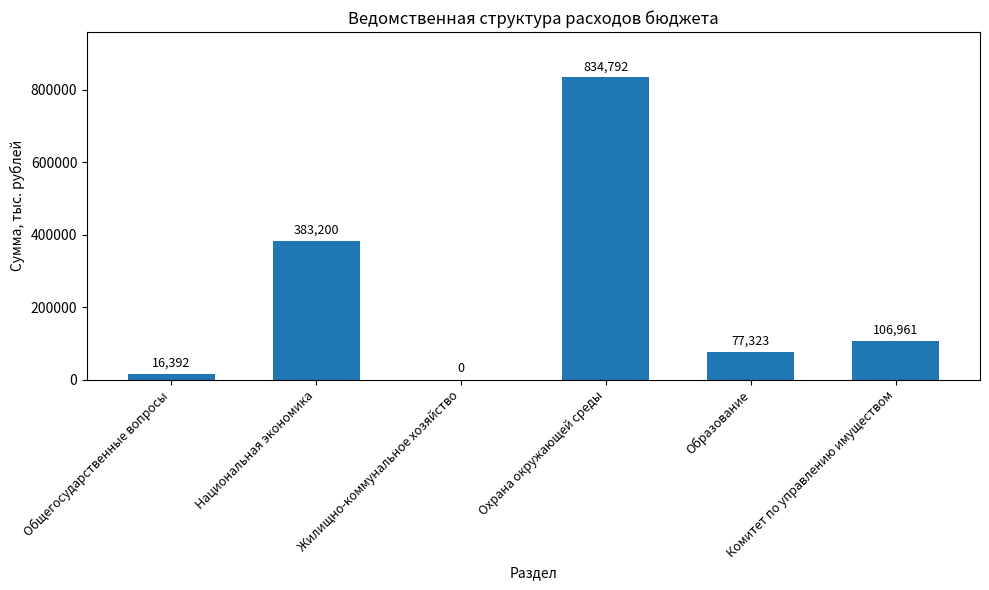

What is the maximum value shown in the chart?

834792